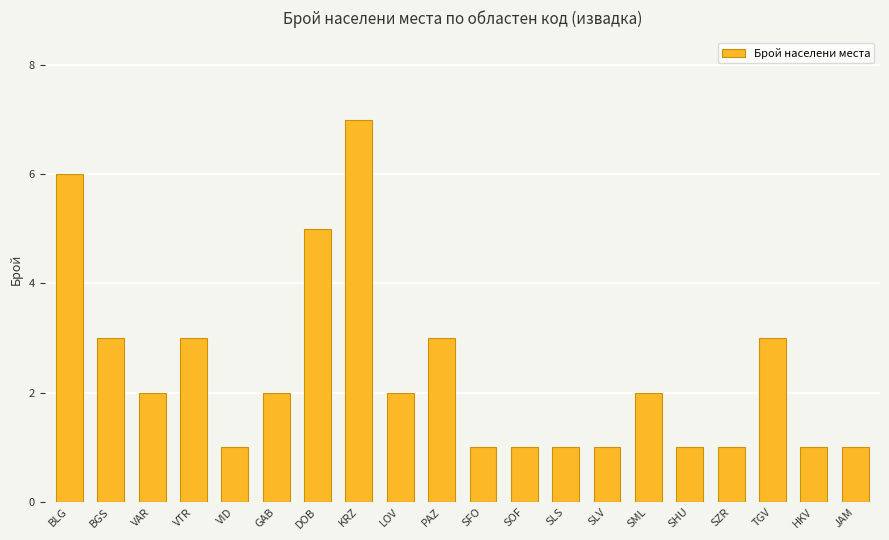

Reading left to right, list all the values displayed in this chart.

6	3	2	3	1	2	5	7	2	3	1	1	1	1	2	1	1	3	1	1